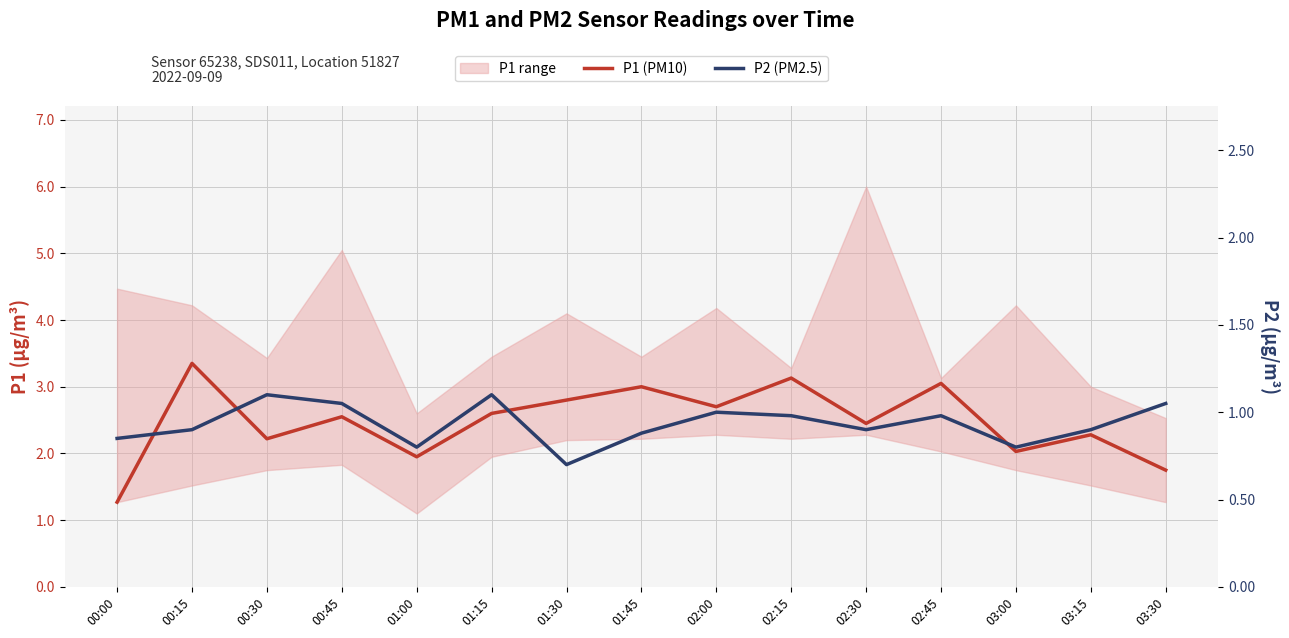

Which series has the largest range (max minus min)?

P1 (PM10)